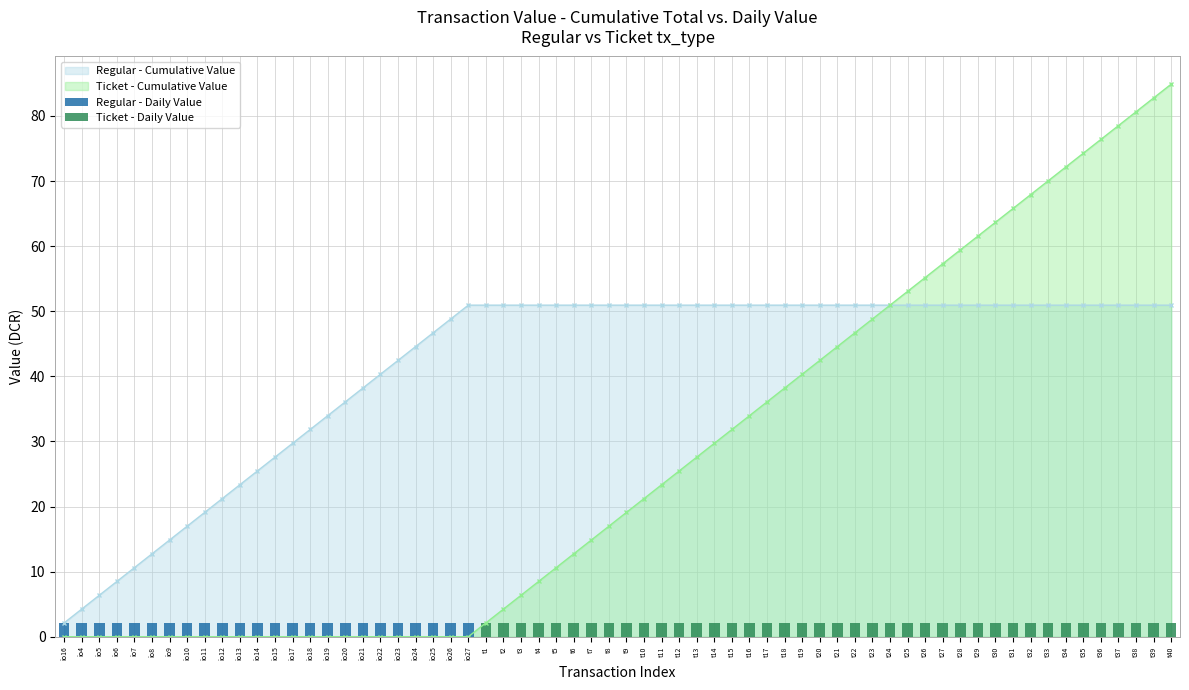

The Regular - Cumulative Value series shows 2.1 at 0. True or false?

True